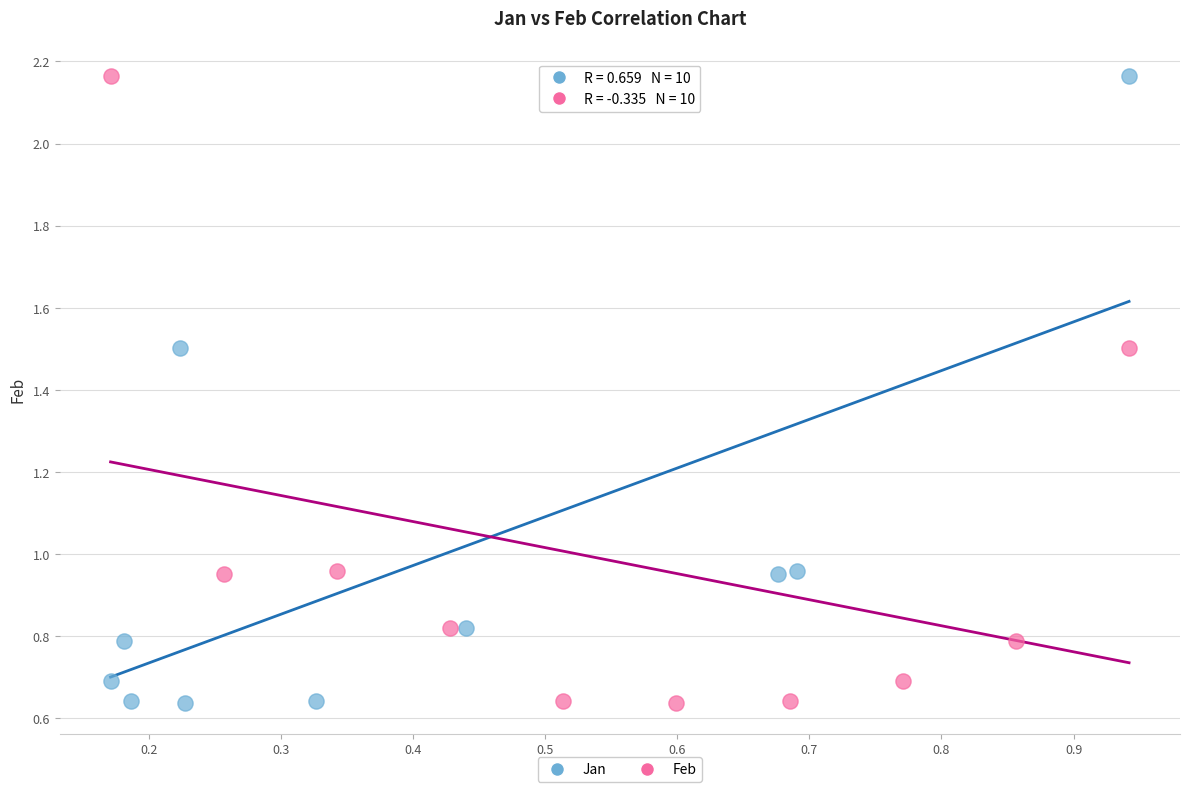

What are all the series names shown in the legend?

Jan, Feb